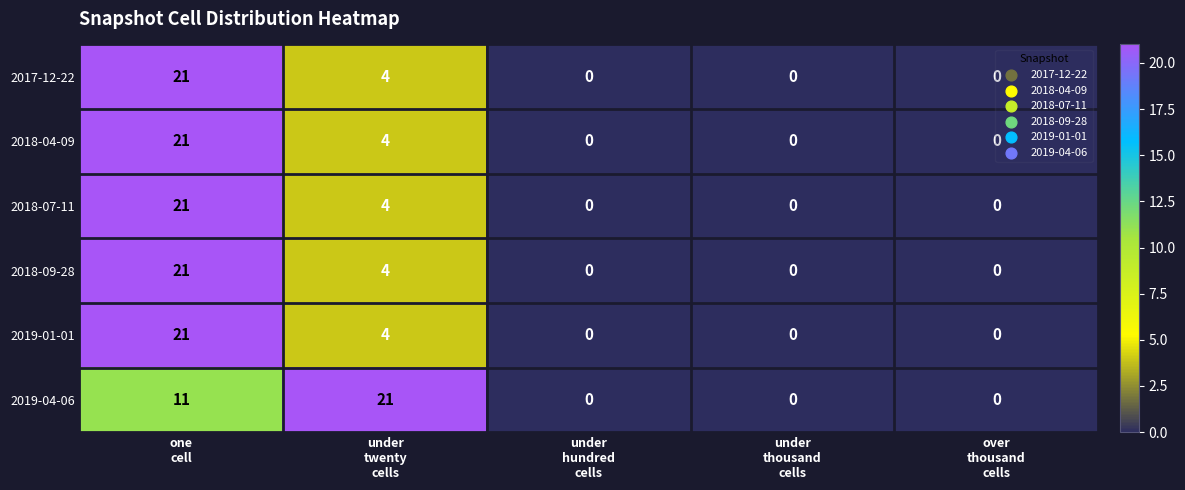

Which series has the largest total across all categories?

2019-04-06